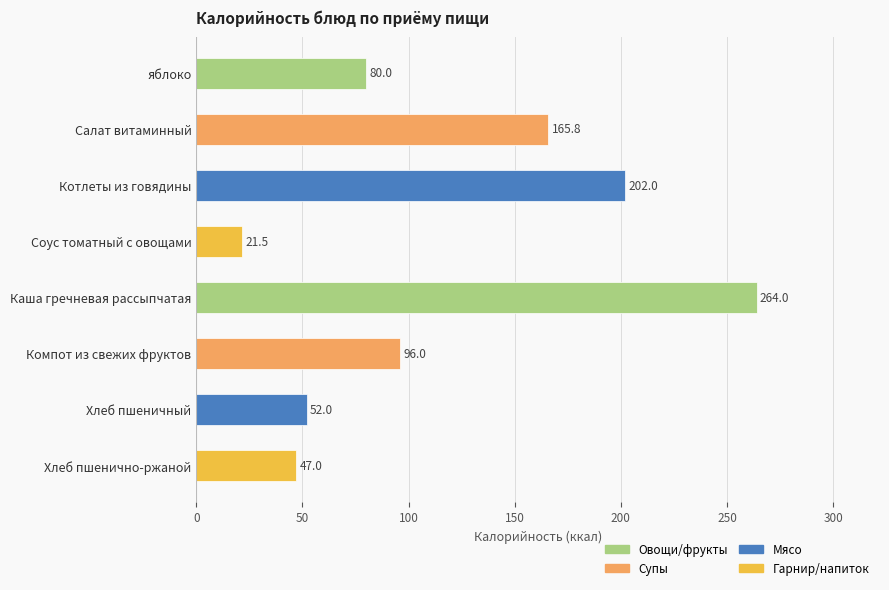

What is the maximum value shown in the chart?

264.0